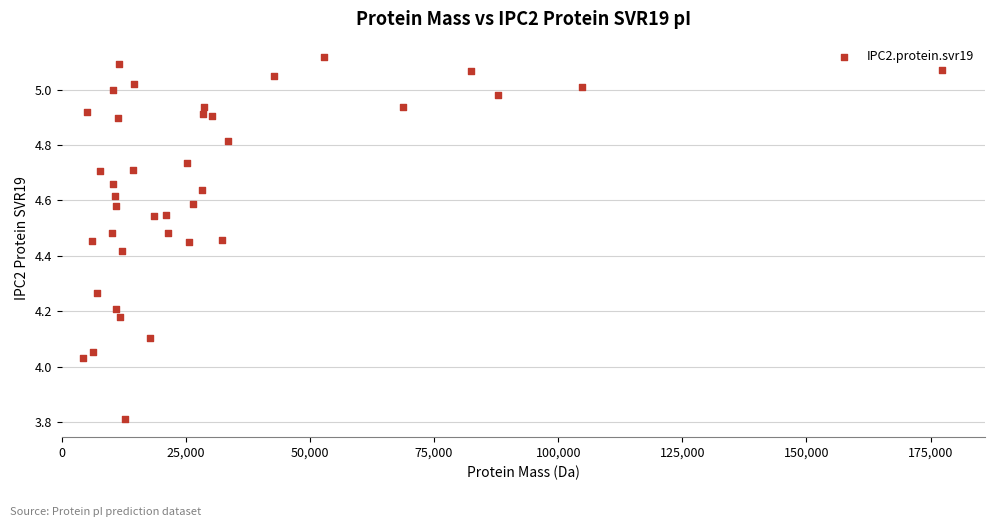

What is the range of Y values (max minus min)?

1.3